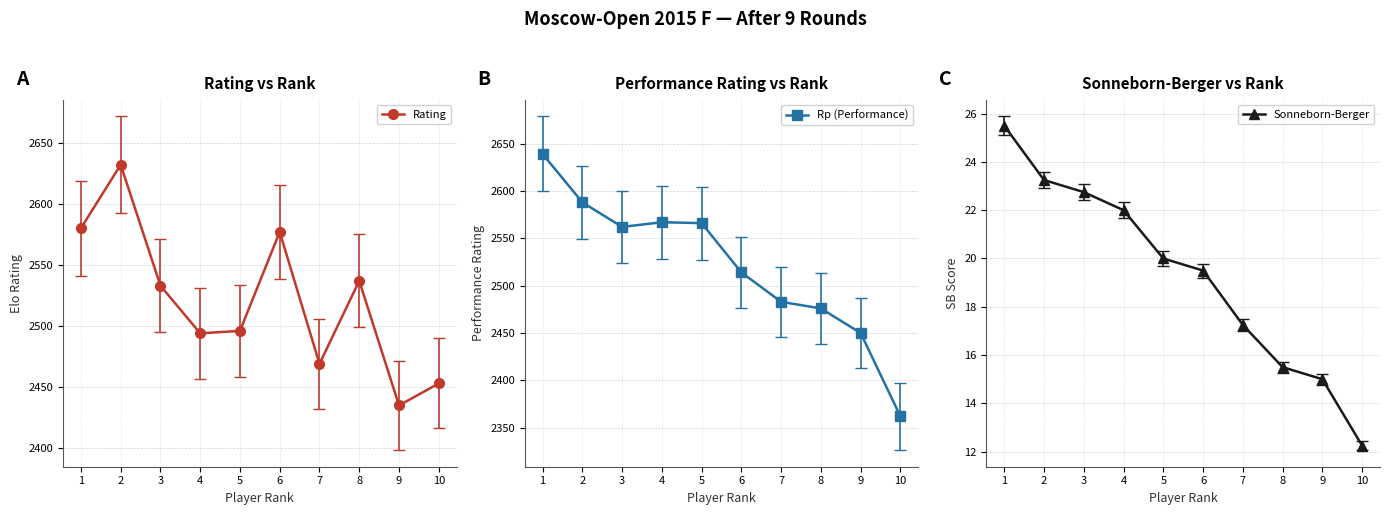

True or false: Rating and Sonneborn-Berger intersect in this chart.

False